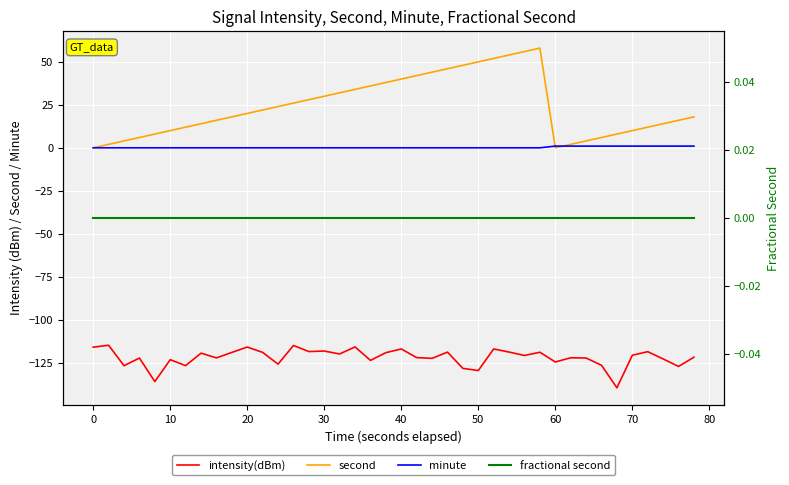

How many lines are shown in the chart?

4